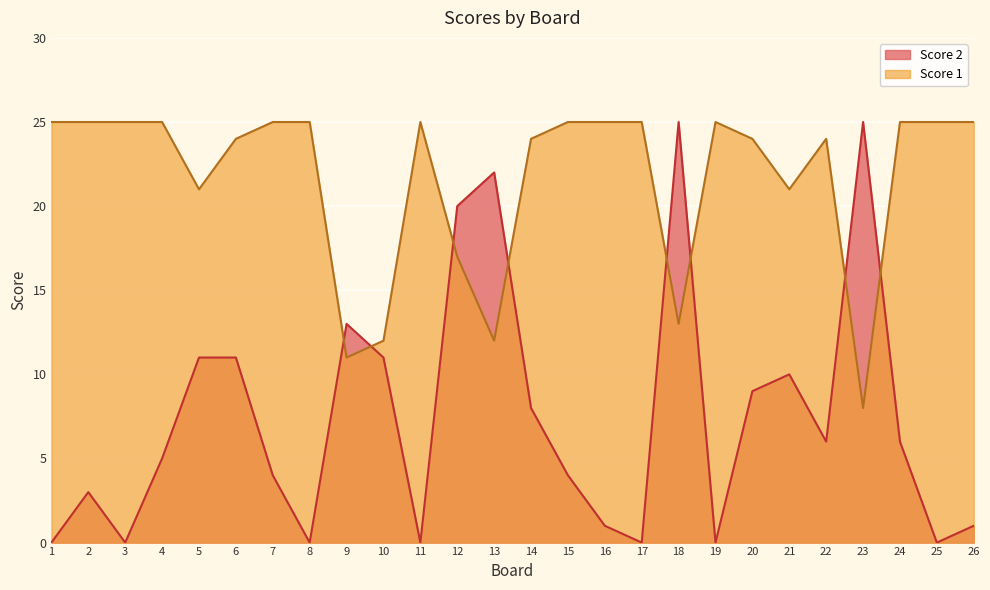

Which label corresponds to the smallest value in the chart?

1